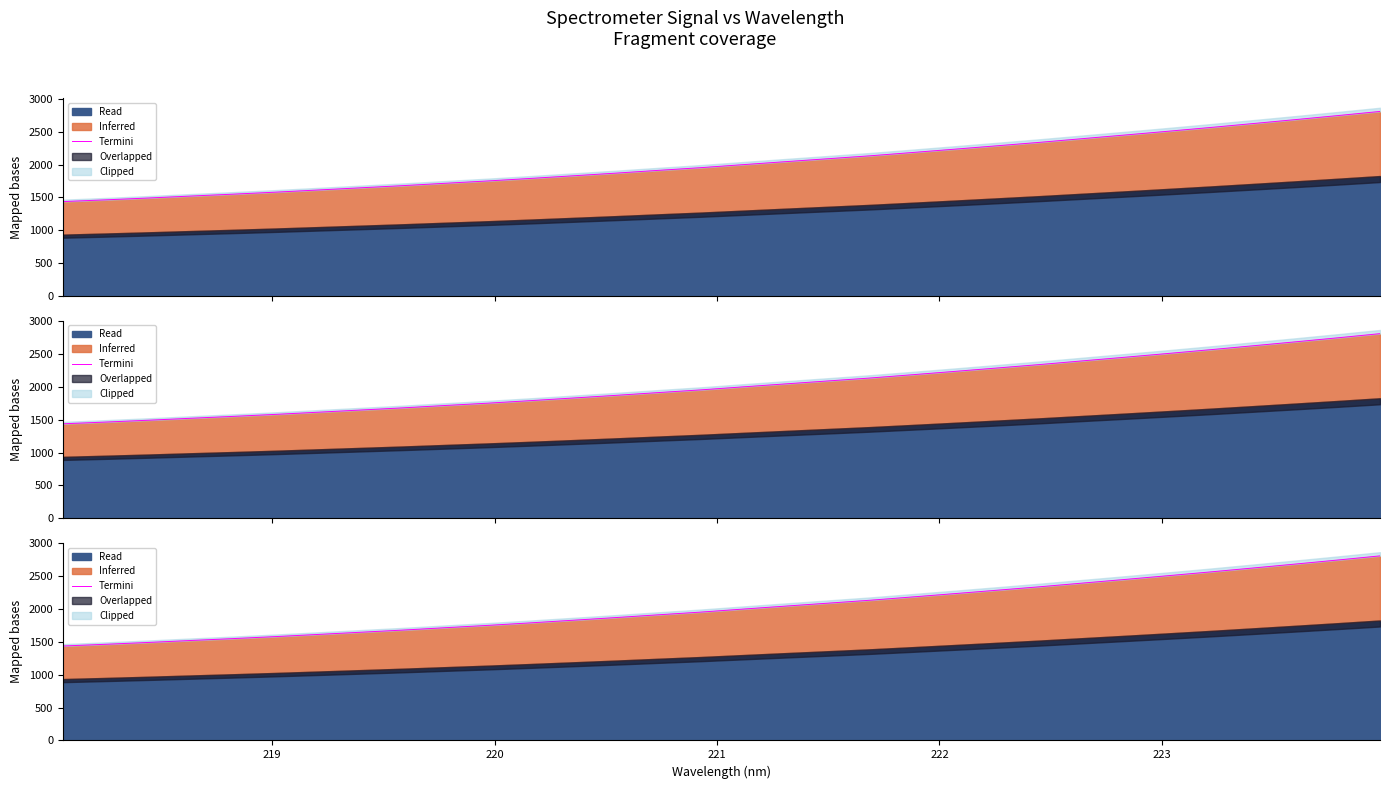

Is it true that the value at 23 is 1622.7?

False